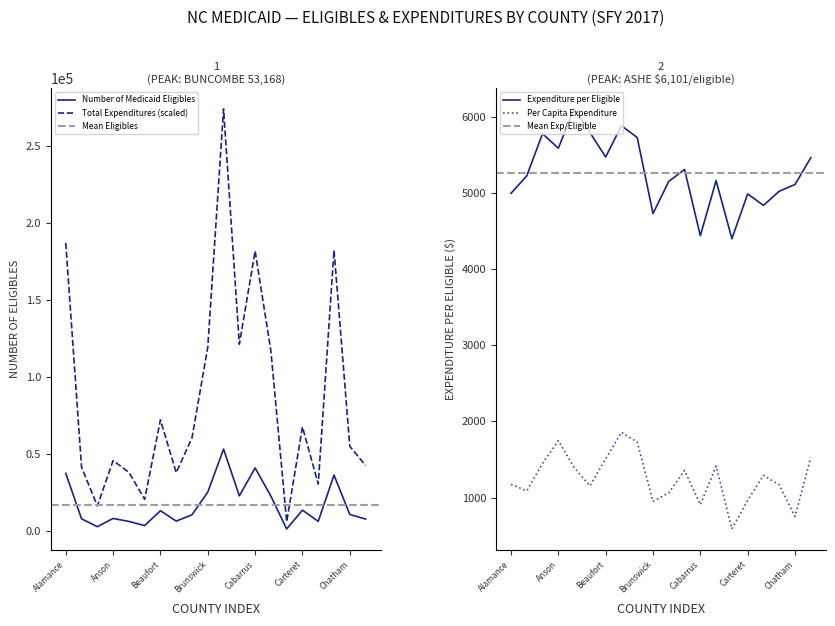

True or false: Per Capita Expenditure and Total Expenditures (M) cross at least once.

False